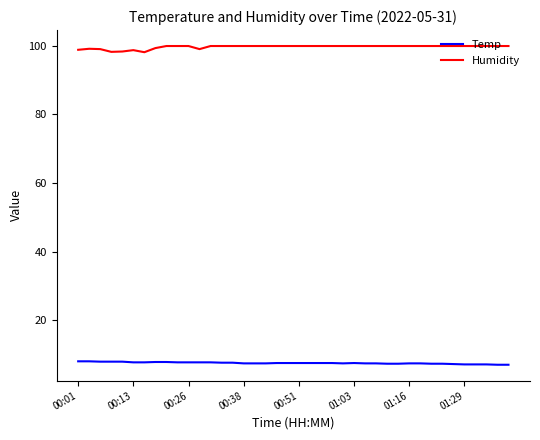

Rank the series by their maximum value, from lowest to highest.

Temp, Humidity